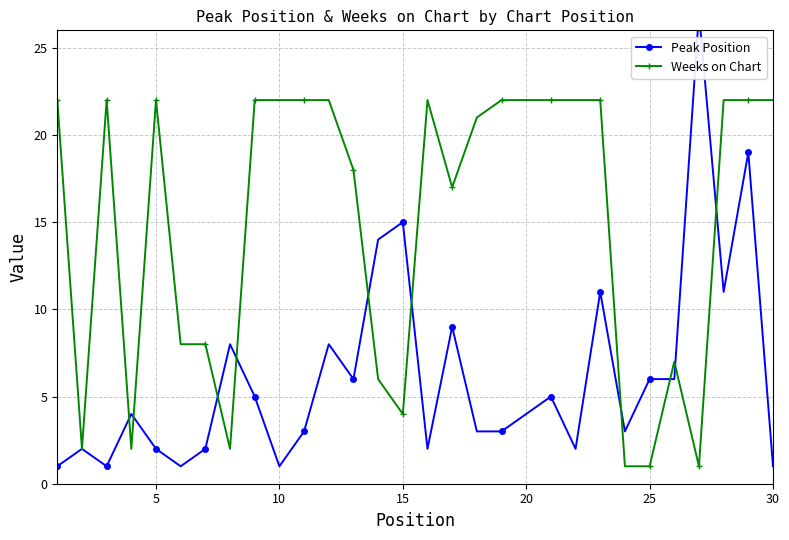

At how many categories does at least one series exceed 1?

30